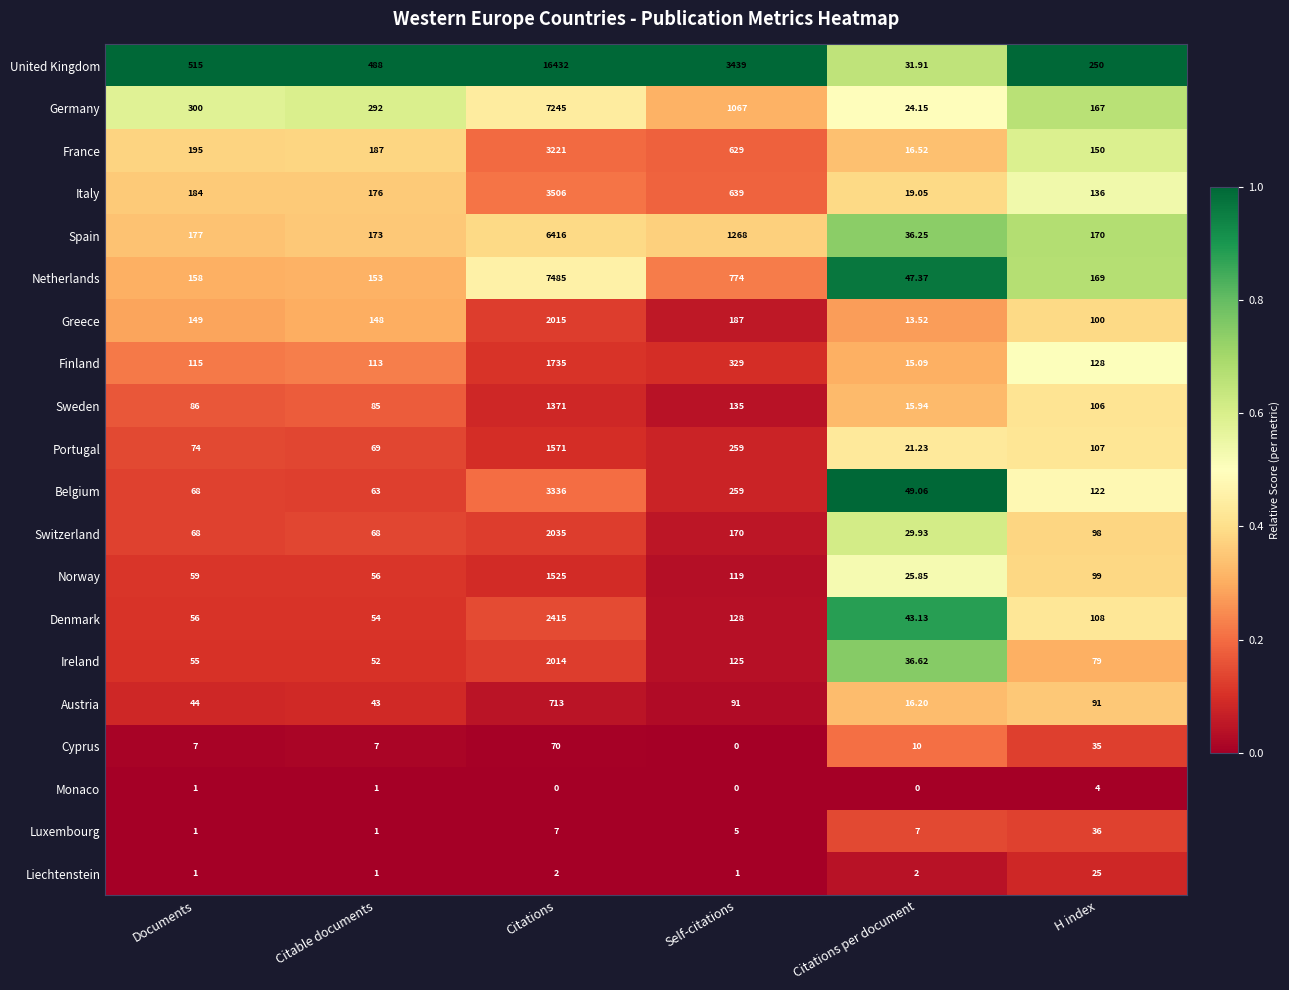

At how many categories does at least one series exceed 0?

6